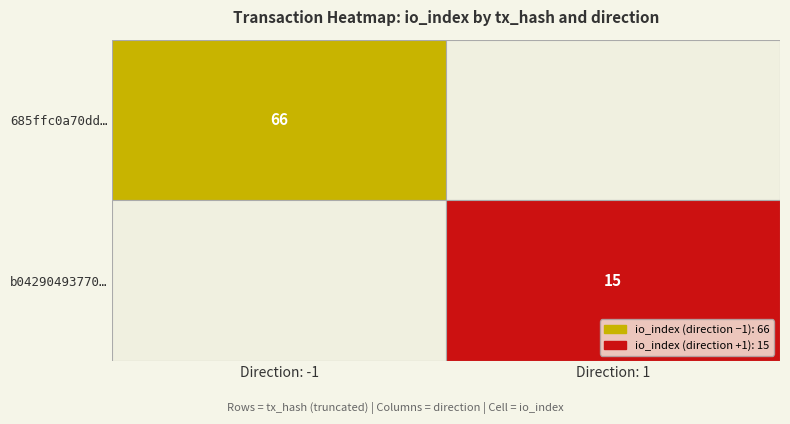

What is the spread (max minus min) of values at io_index?

51